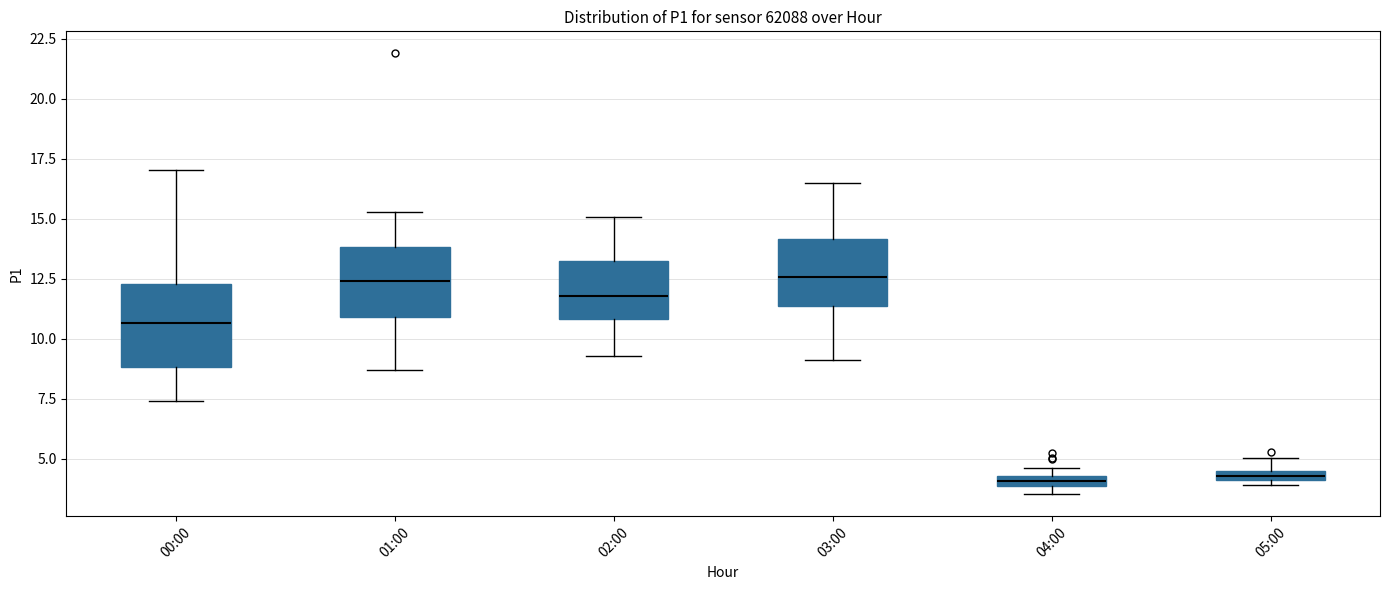

Which box is the tallest, from its lower edge to its upper edge?

00:00